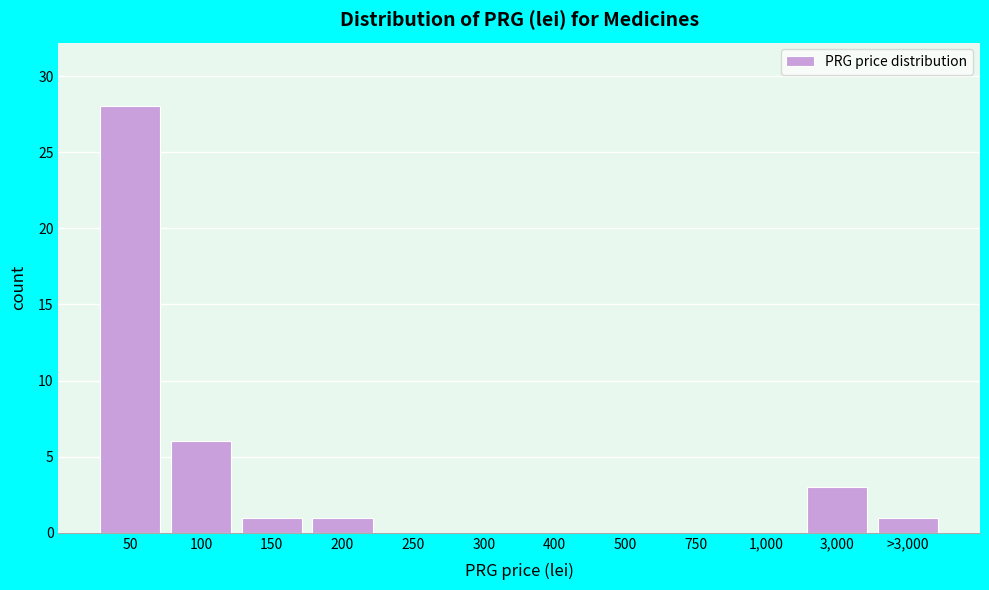

Reading left to right, extract all data points from this chart.

50=28	100=6	150=1	200=1	250=0	300=0	400=0	500=0	750=0	1,000=0	3,000=3	>3,000=1